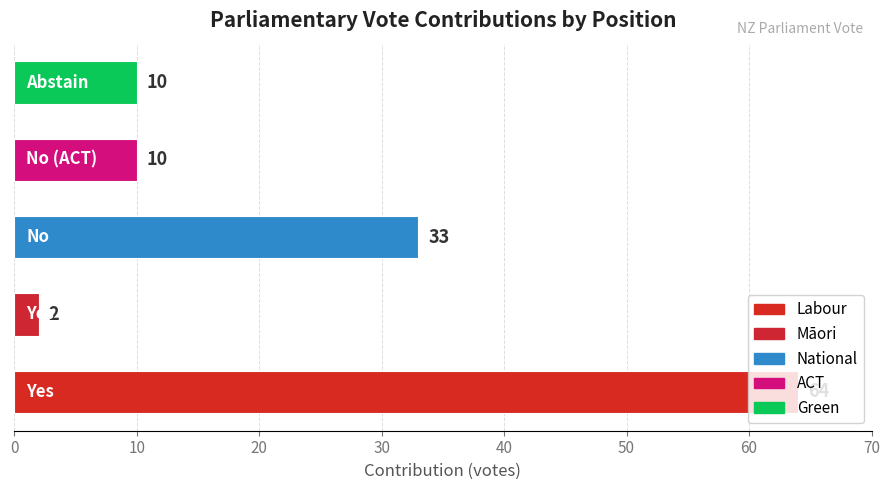

What is the difference between the maximum and second lowest values?

54